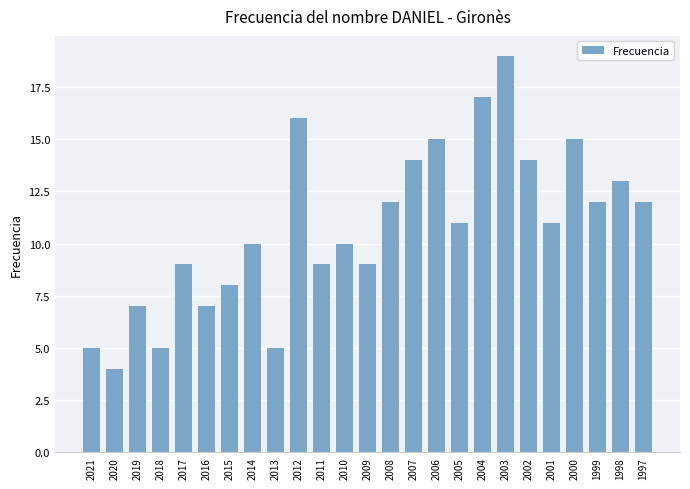

What is the sum of the values at 2021 and 2008?

17